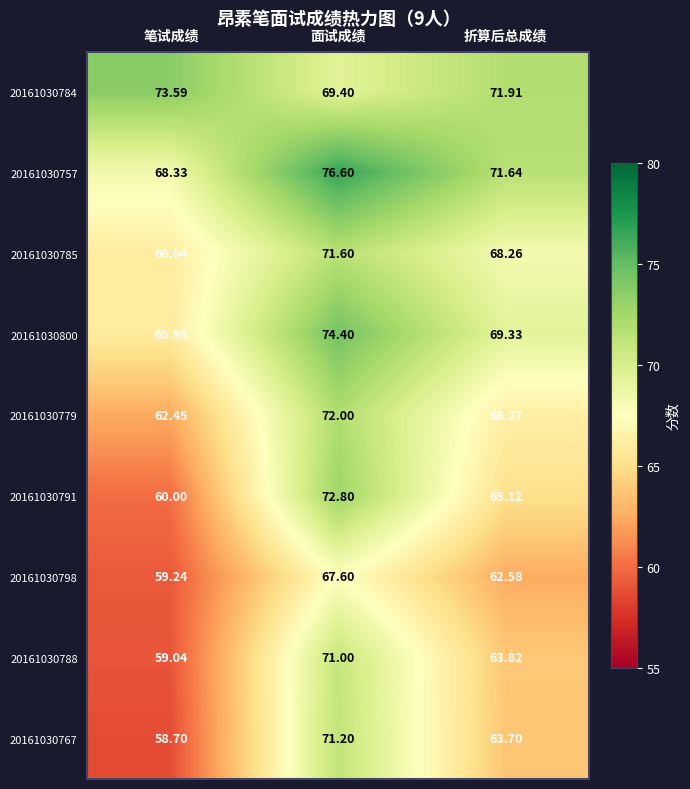

Which label corresponds to the smallest value in the chart?

笔试成绩